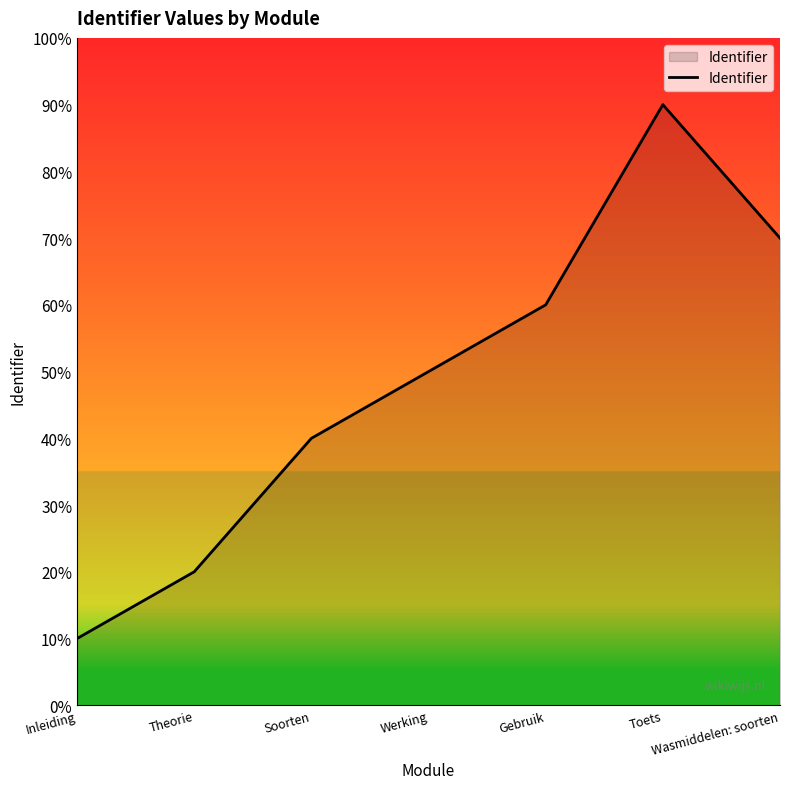

Does the chart have visible grid lines?

No